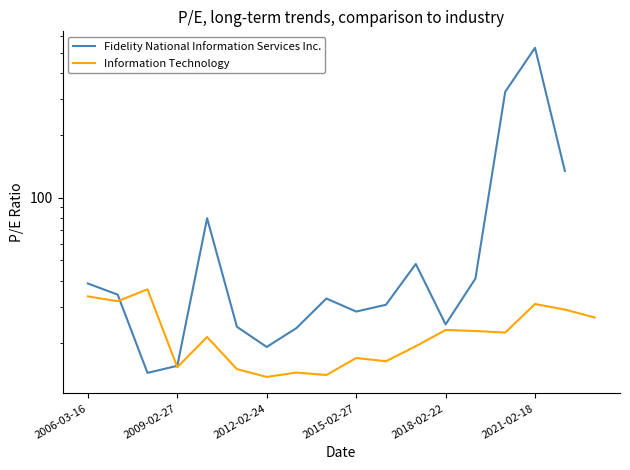

The Information Technology series shows 15.3 at 2009-02-27. True or false?

True